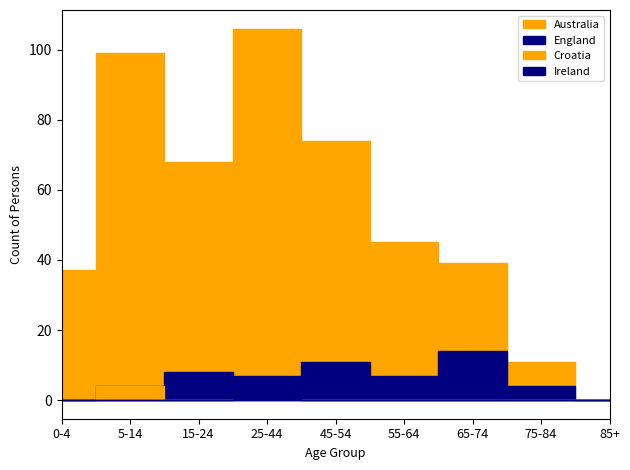

At which category does Ireland reach its first local peak?

25-44